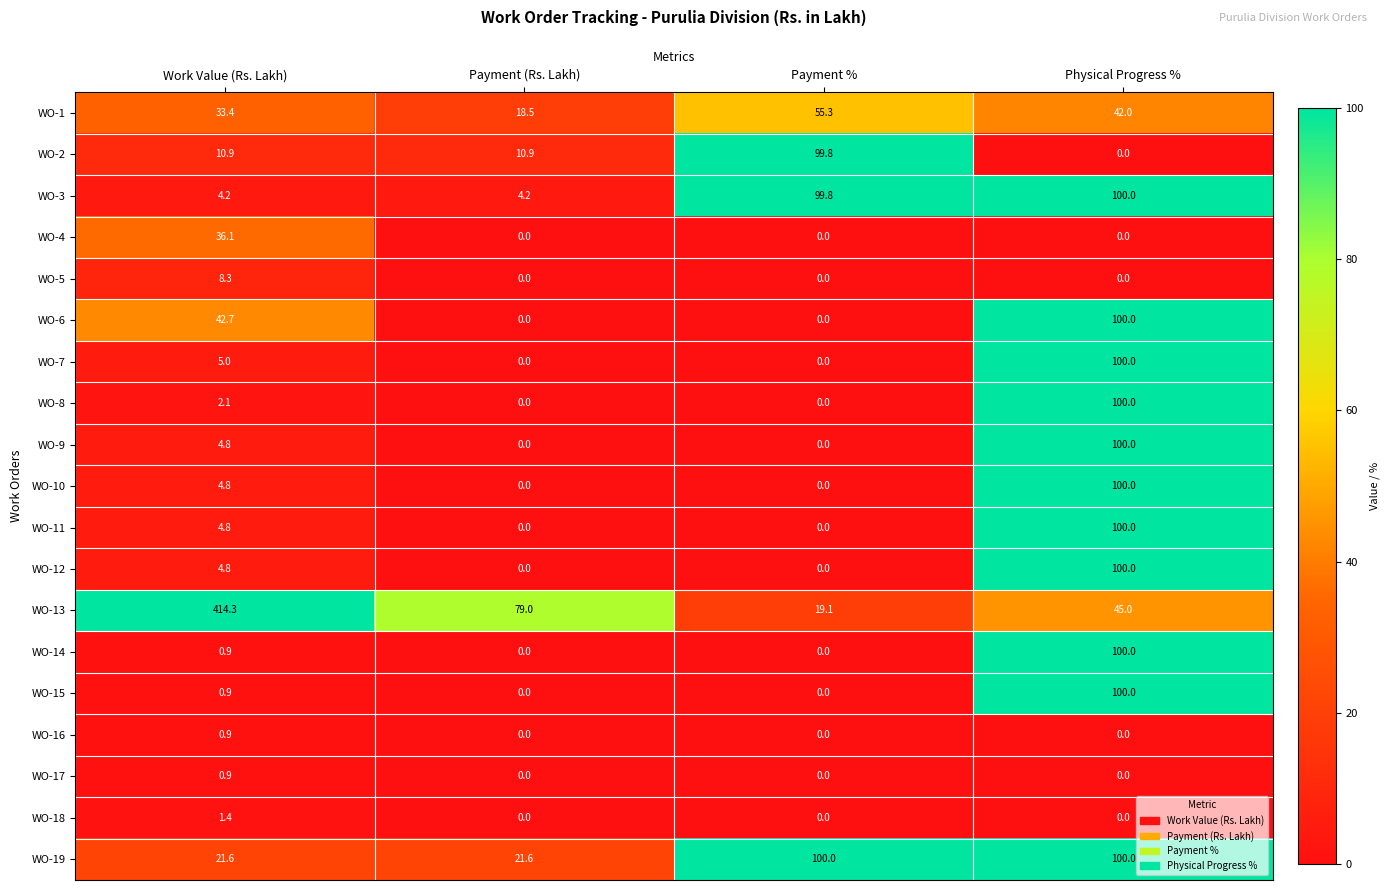

What is the average value of the WO-15 series?

25.2